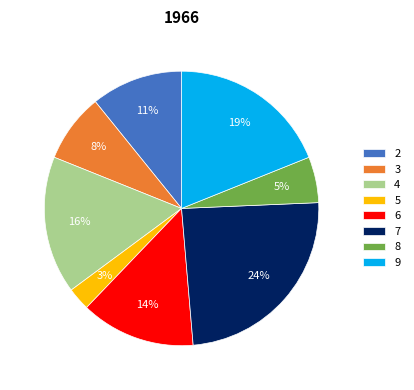

How many slices are in this pie chart?

8